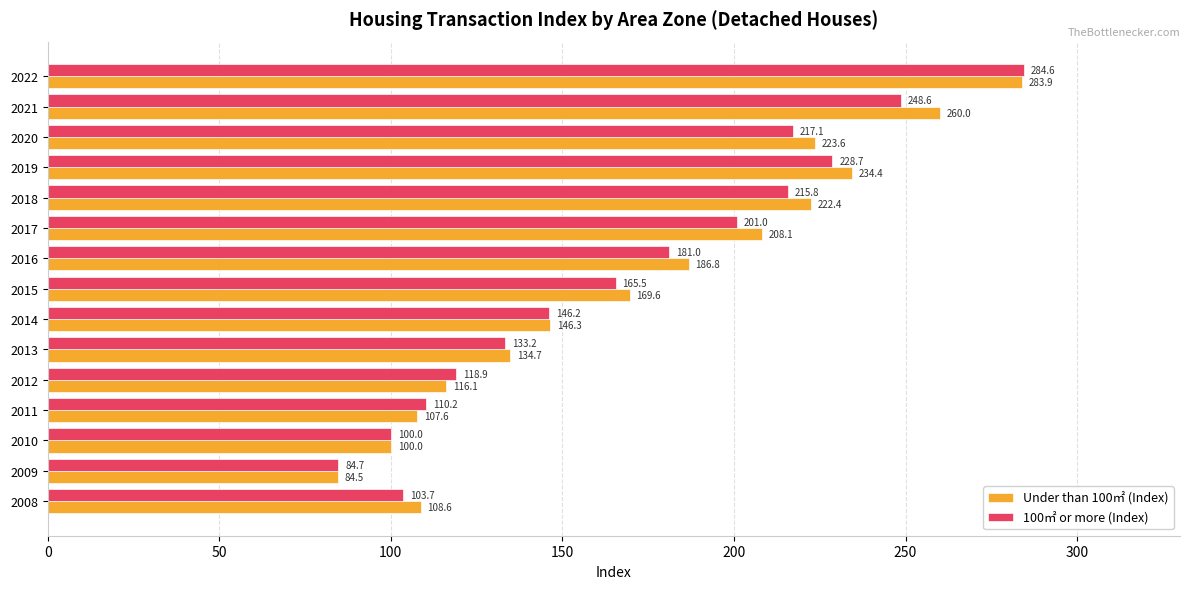

What is the spread (max minus min) of values at 2021?

11.4